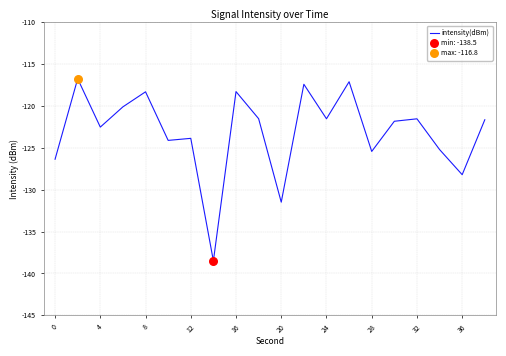

What is the greatest value displayed?

-116.8